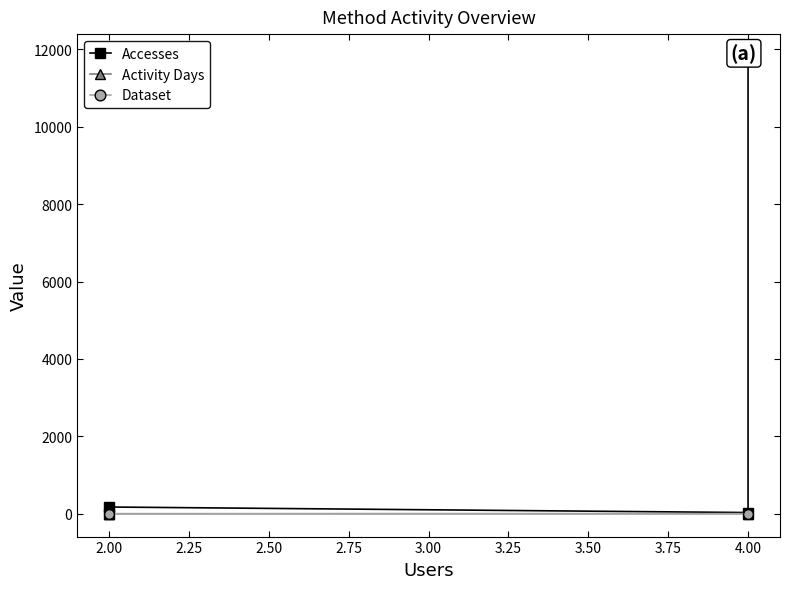

True or false: Accesses and Dataset cross at least once.

False